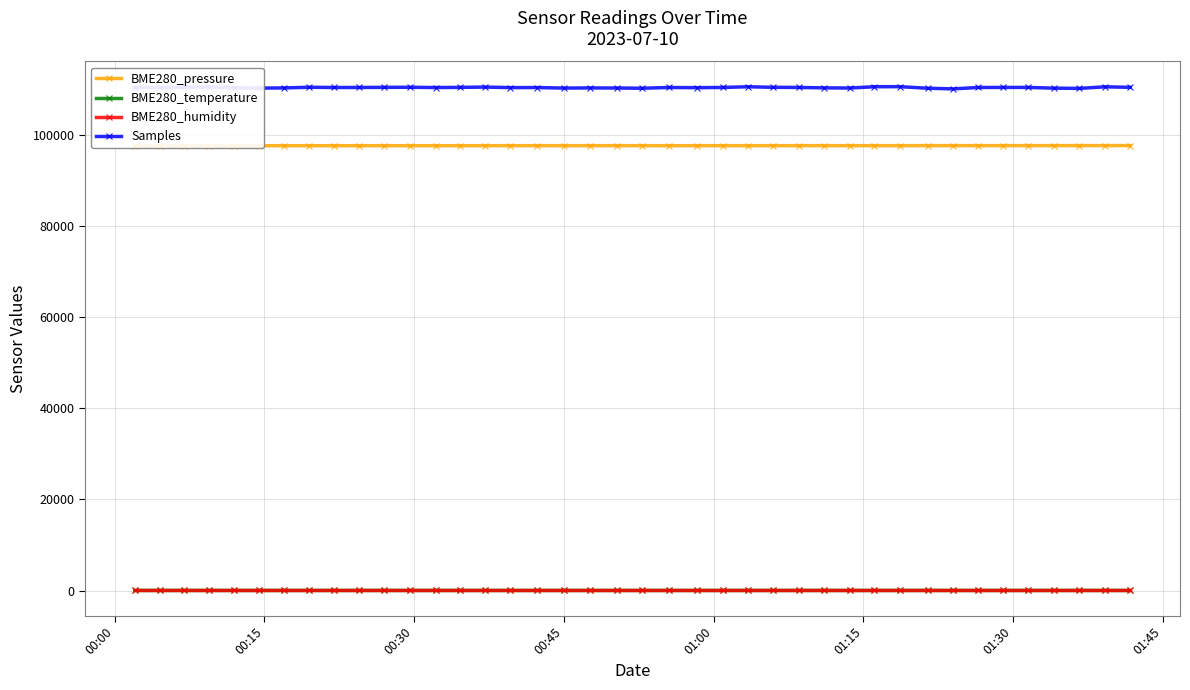

How many categories are shown in the chart?

40